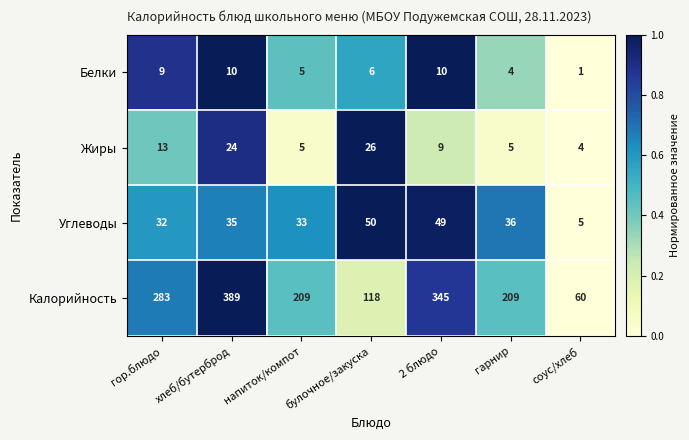

How many series are shown in this chart?

4